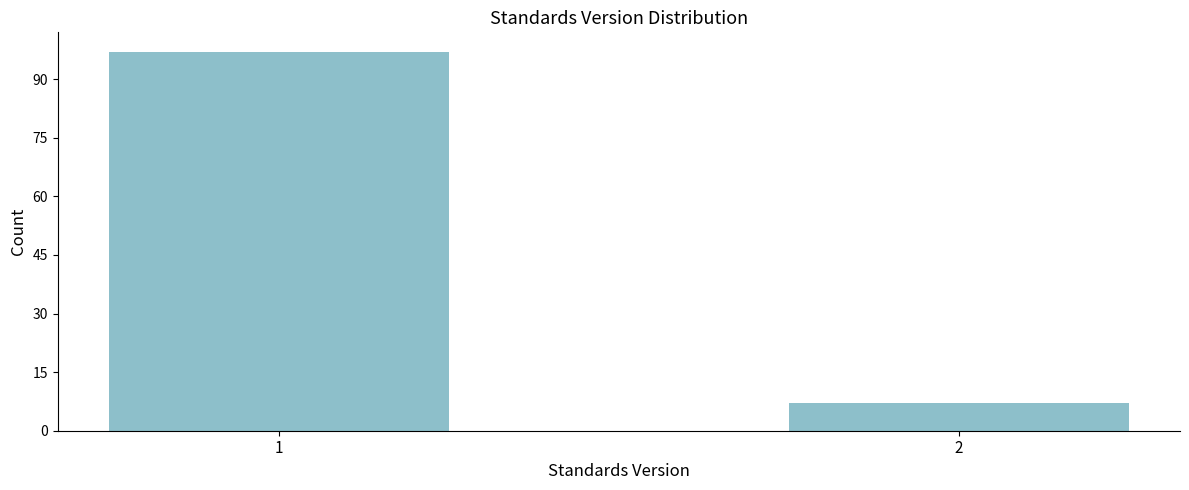

Reading right to left, extract all data points from this chart.

7	97